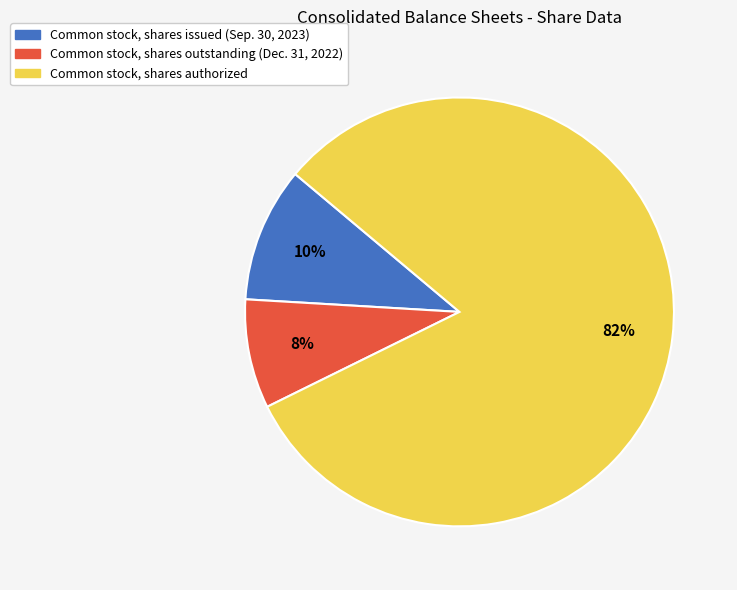

The Common stock, shares issued (Sep. 30, 2023) slice represents 10% of the pie. True or false?

True